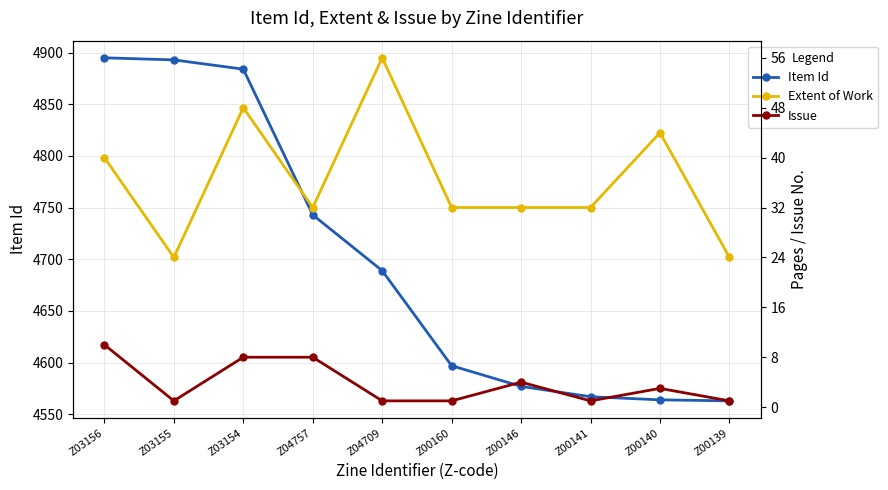

What are all the series names shown in the legend?

Item Id, Extent of Work, Issue